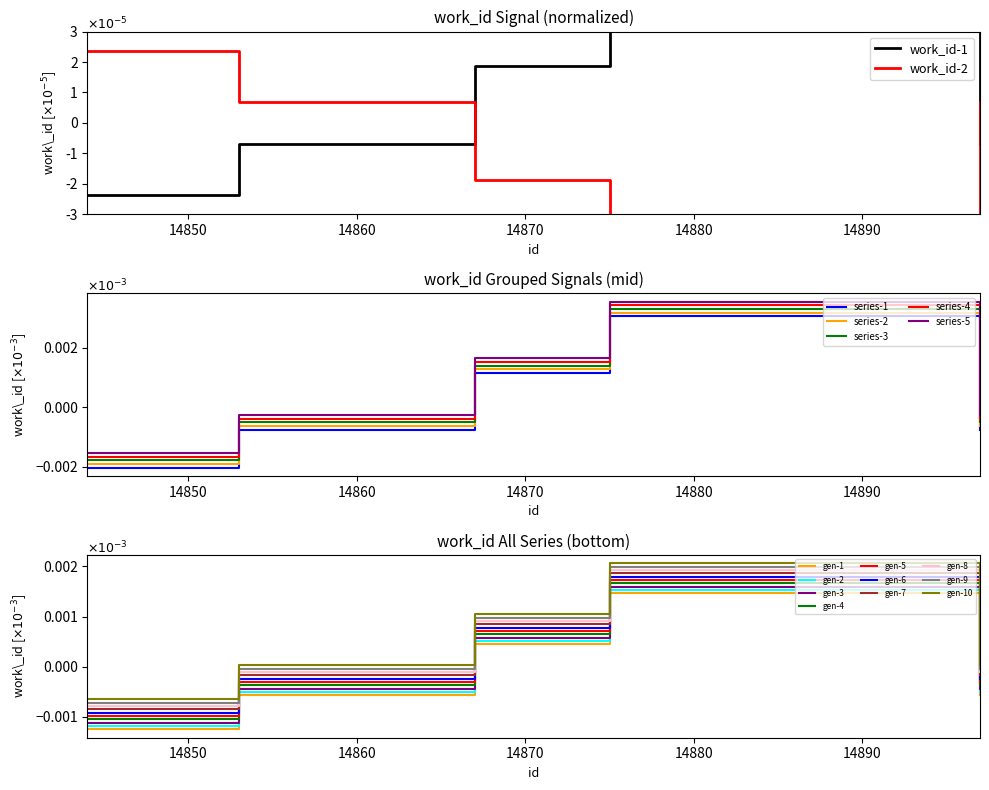

Rank the categories by value from highest to lowest.

14875, 14867, 14868, 14853, 14854, 14855, 14856, 14897, 14844, 14847